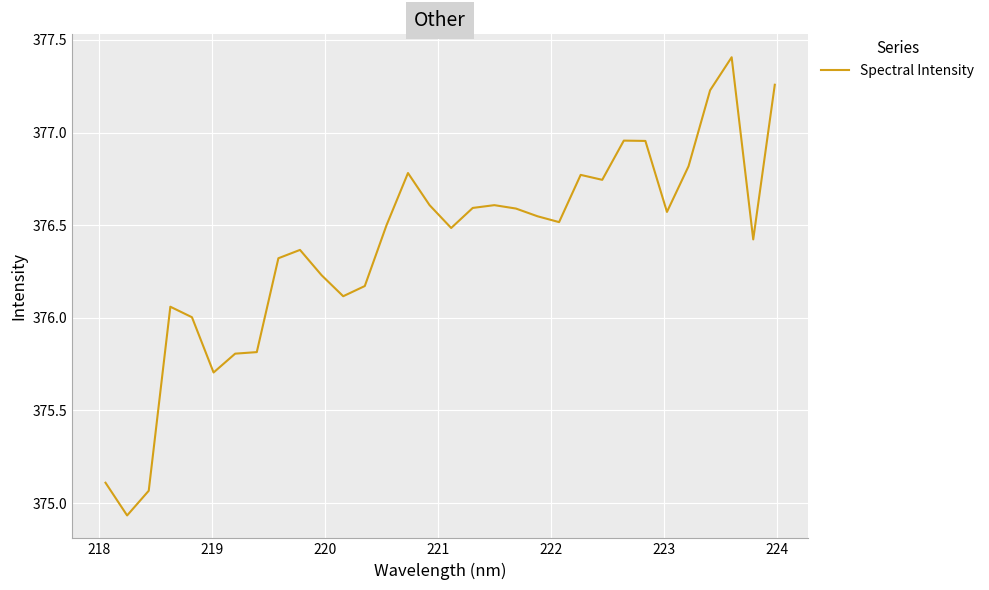

What is the maximum value shown in the chart?

377.4